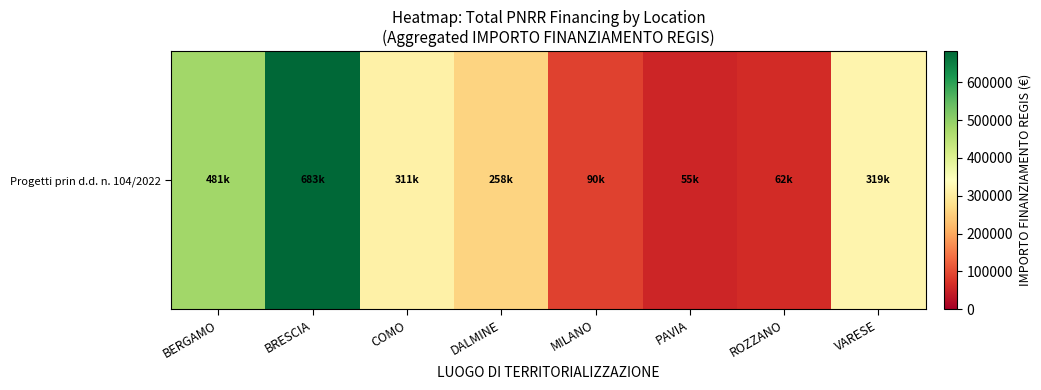

Reading right to left, extract all data points from this chart.

VARESE=319070.1	ROZZANO=62062.4	PAVIA=54577.6	MILANO=90268.6	DALMINE=258386.7	COMO=311137.0	BRESCIA=682502.5	BERGAMO=480788.9